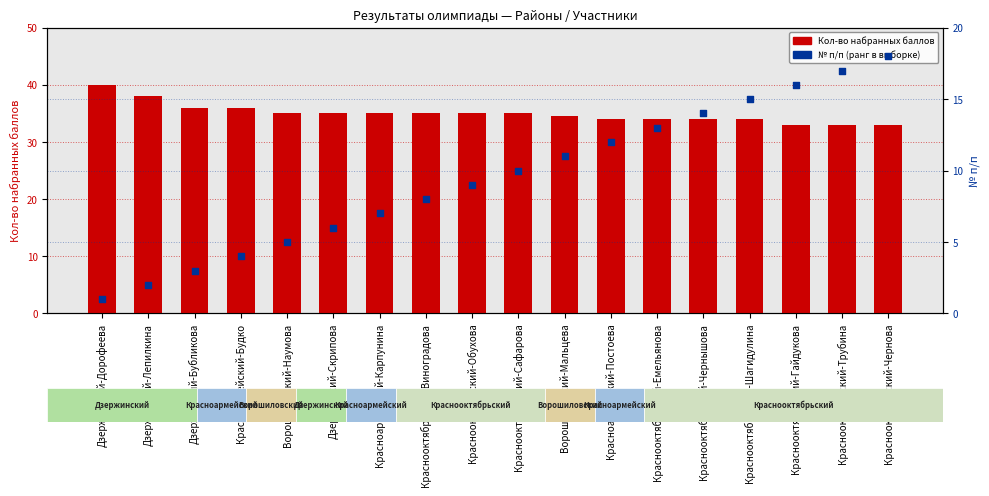

At which category is the sum across all series the highest?

Краснооктябрьский-Чернова